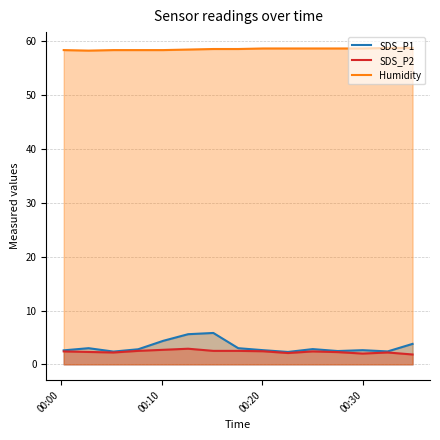

Which series has the largest range (max minus min)?

SDS_P1